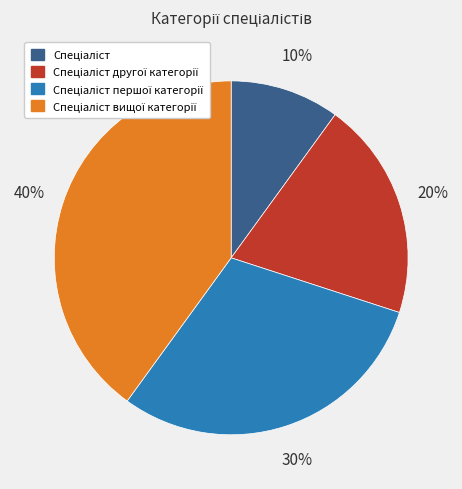

How many segments does this pie chart have?

4